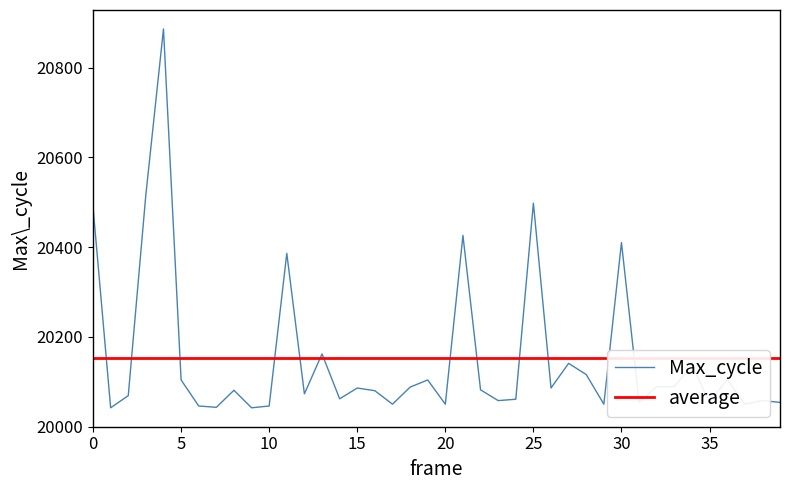

What is the label of the 11th point from the left?

10